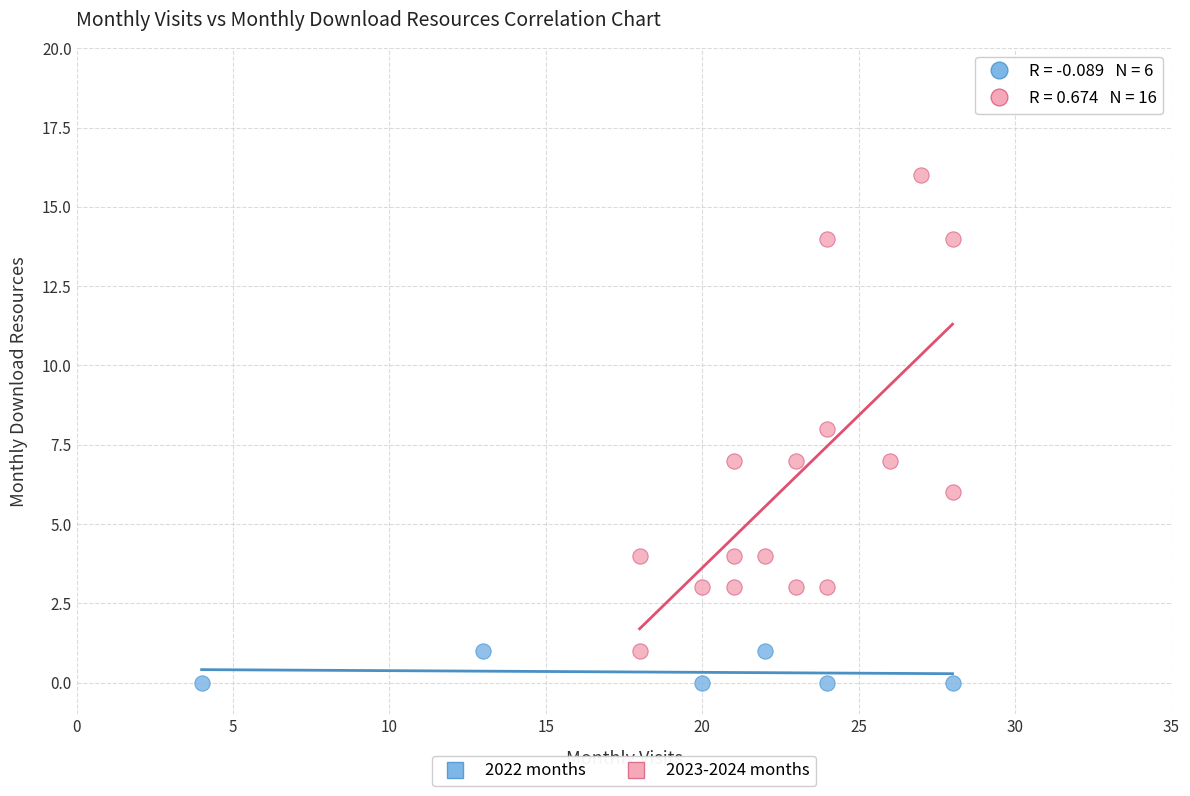

What are all the series names shown in the legend?

2022 months, 2023-2024 months